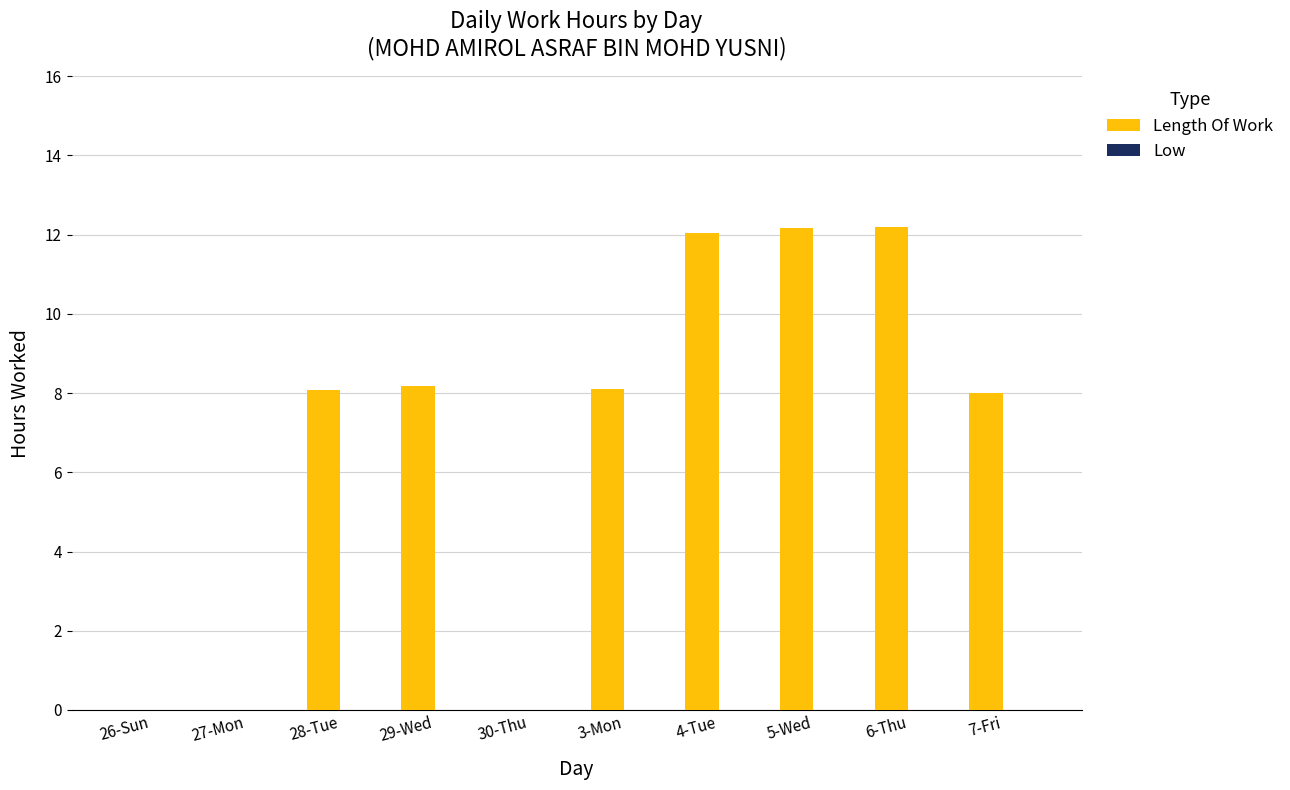

What is the maximum value shown in the chart?

12.2